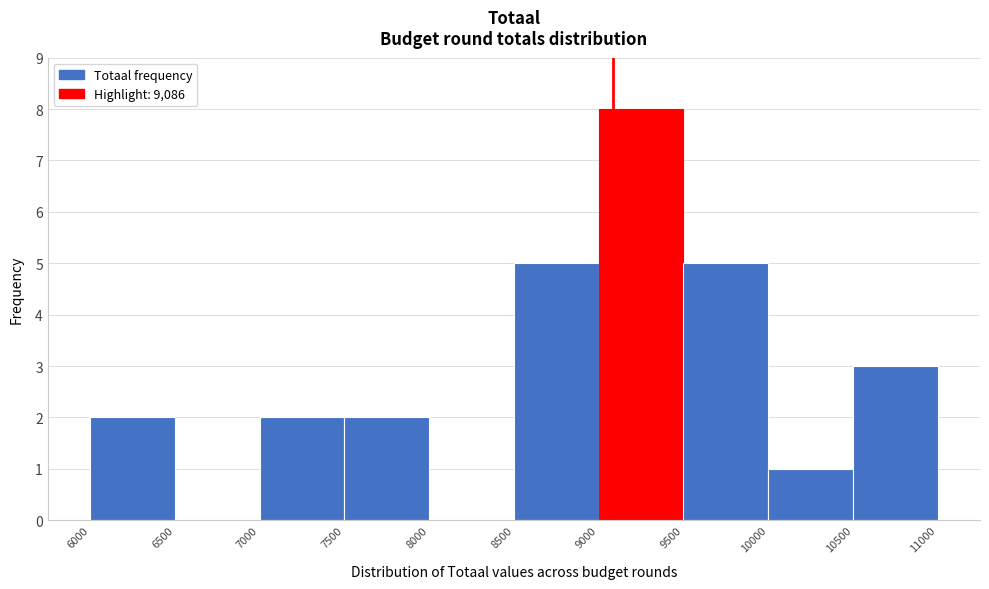

Reading left to right, transcribe this chart: for each bar, give the range it covers on the x-axis and its height. The values are not printed on the chart, so give them approximately, as read against the axis.

6000 to 6500: 2
6500 to 7000: 0
7000 to 7500: 2
7500 to 8000: 2
8000 to 8500: 0
8500 to 9000: 5
9000 to 9500: 8
9500 to 10000: 5
10000 to 10500: 1
10500 to 11000: 3